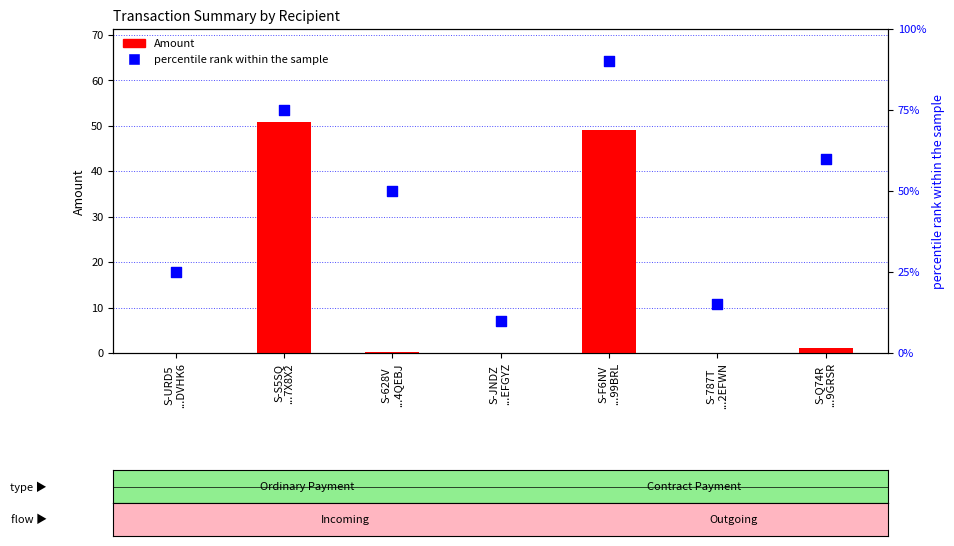

What are all the series names shown in the legend?

Amount, percentile rank within the sample